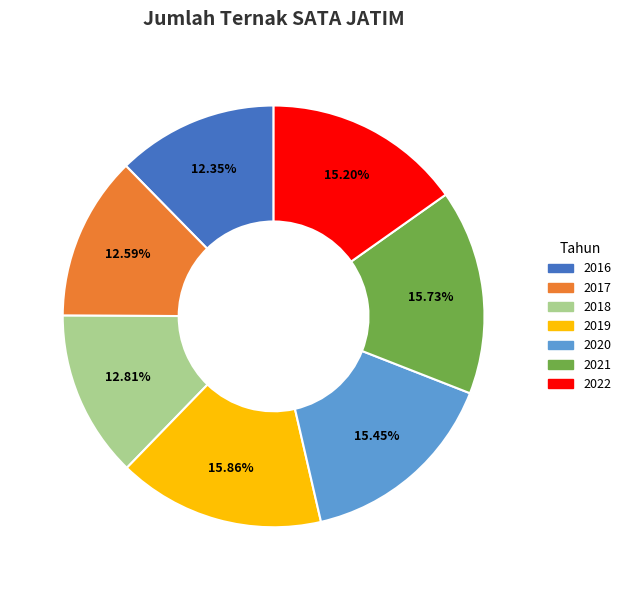

How many segments does this pie chart have?

7